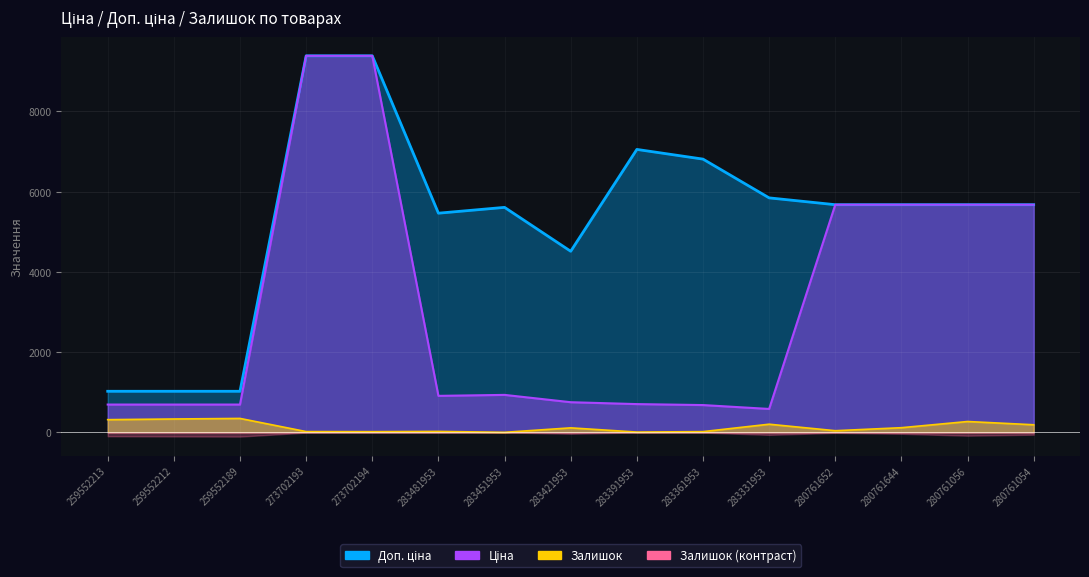

What is the maximum value for Залишок?

348.0